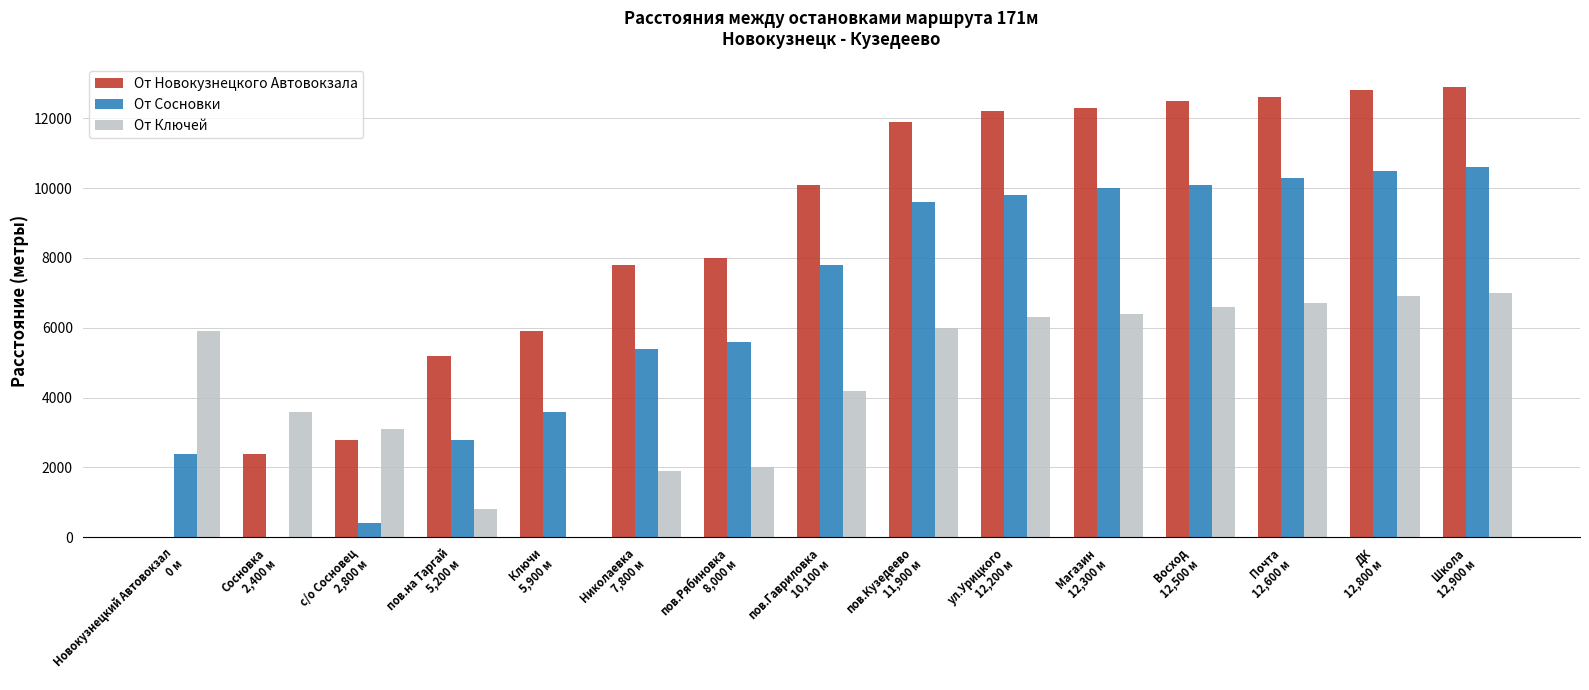

Which series has the largest total across all categories?

От Новокузнецкого Автовокзала